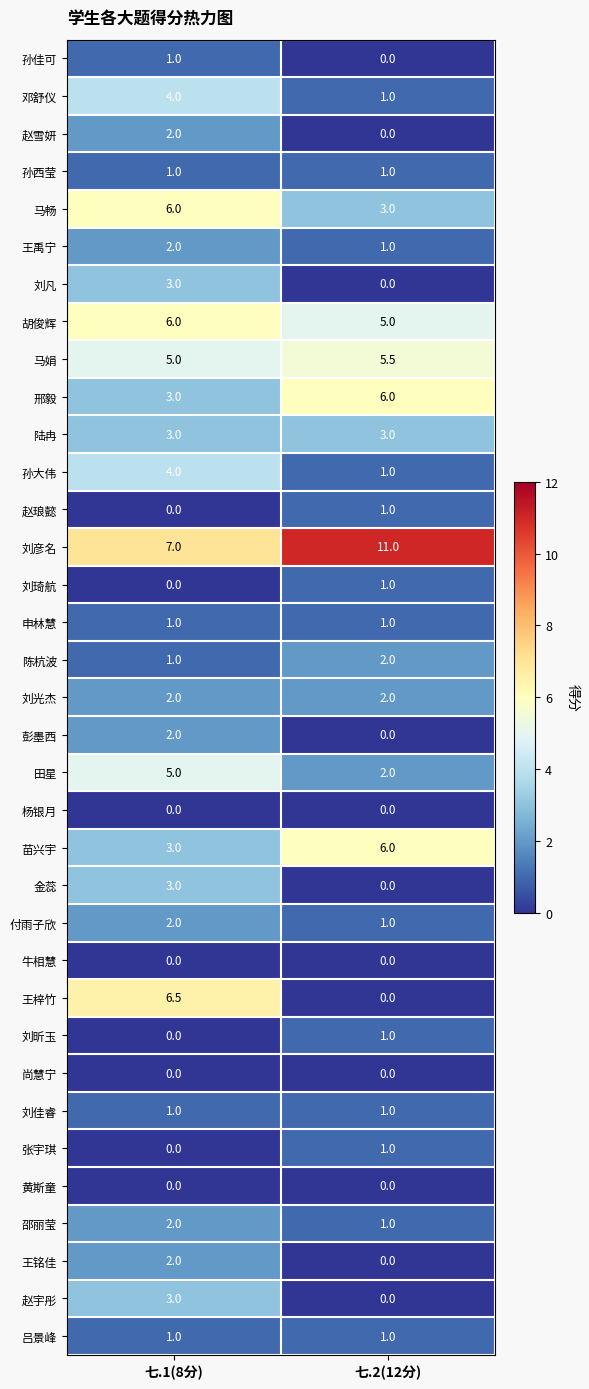

Rank the categories by 赵宇彤 value from lowest to highest.

七.2(12分), 七.1(8分)